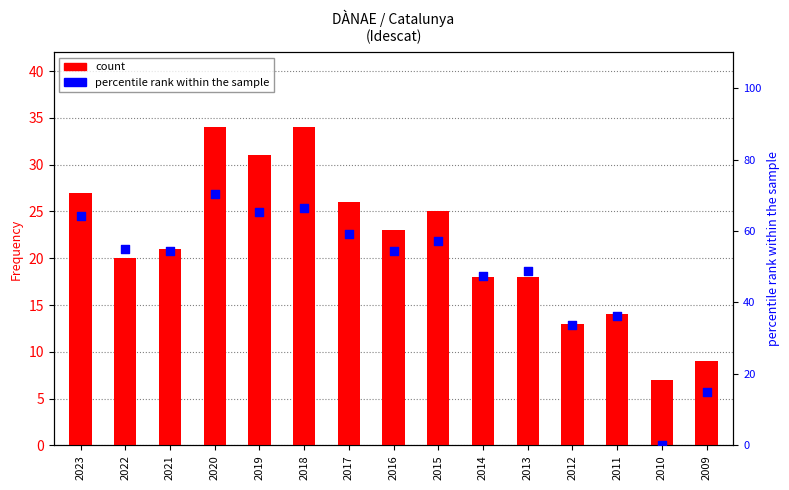

Which series has the largest total across all categories?

percentile rank within the sample